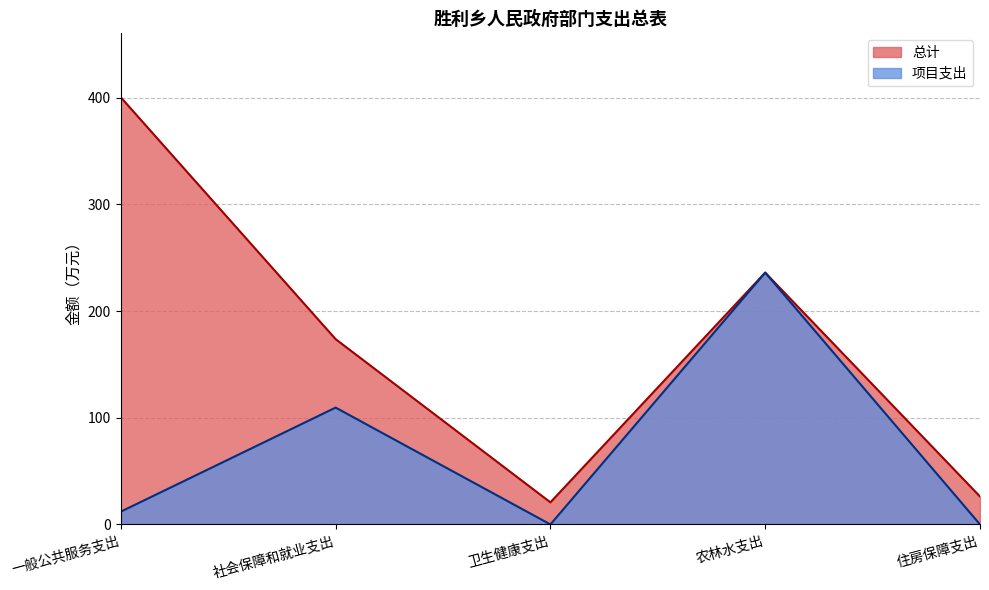

True or false: 项目支出 has more than 0 interior local peaks.

True